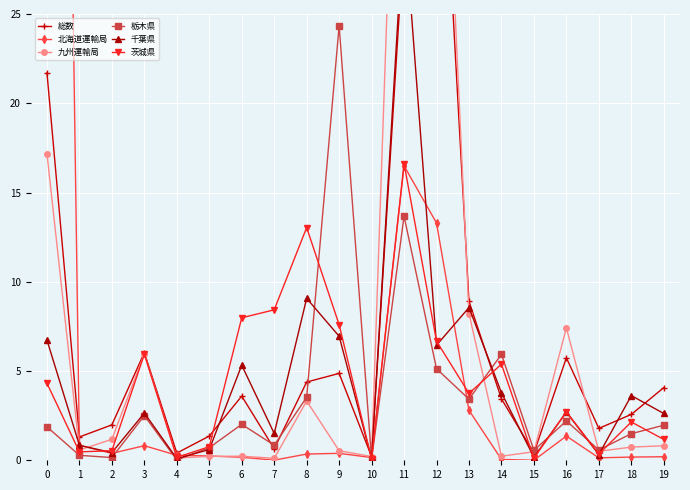

Rank the categories by 栃木県 value from highest to lowest.

9, 11, 14, 12, 8, 13, 3, 16, 6, 19, 0, 18, 7, 5, 17, 15, 1, 2, 10, 4